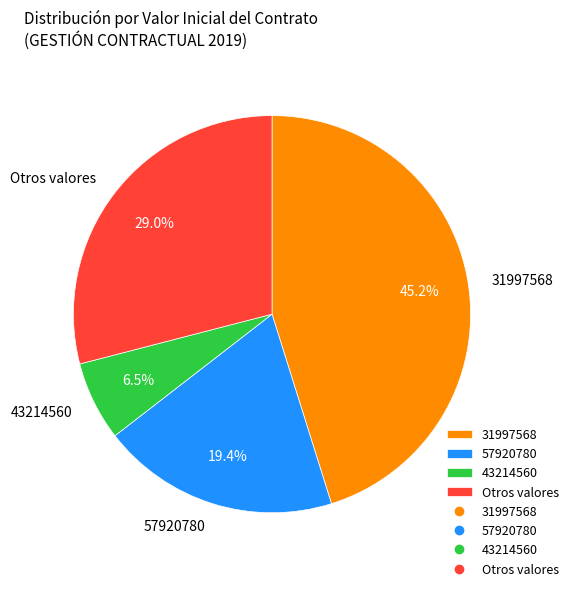

Approximately how many times larger is the value at Otros valores compared to 31997568?

0.6